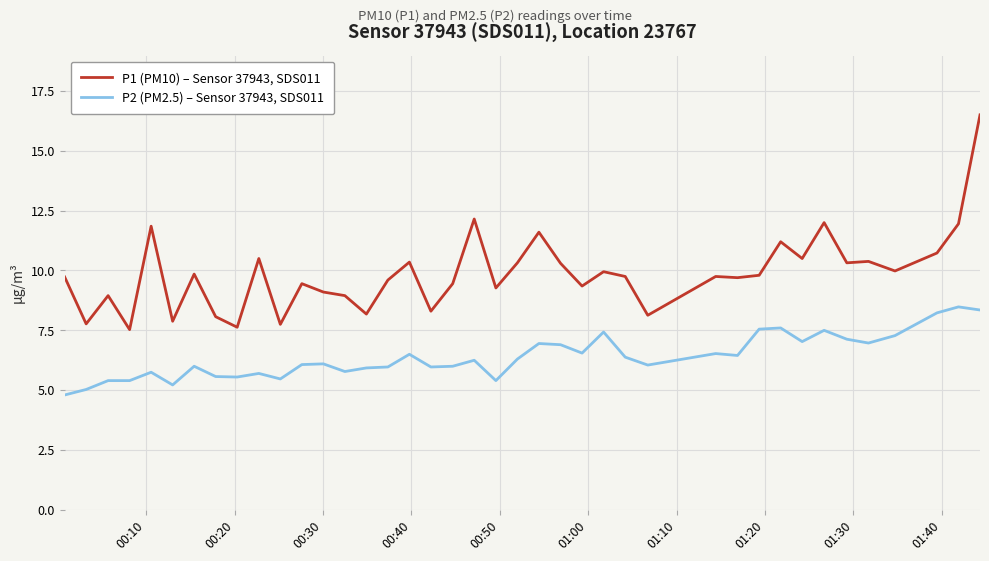

What is the average value of the P2 (PM2.5) – Sensor 37943, SDS011 series?

6.4